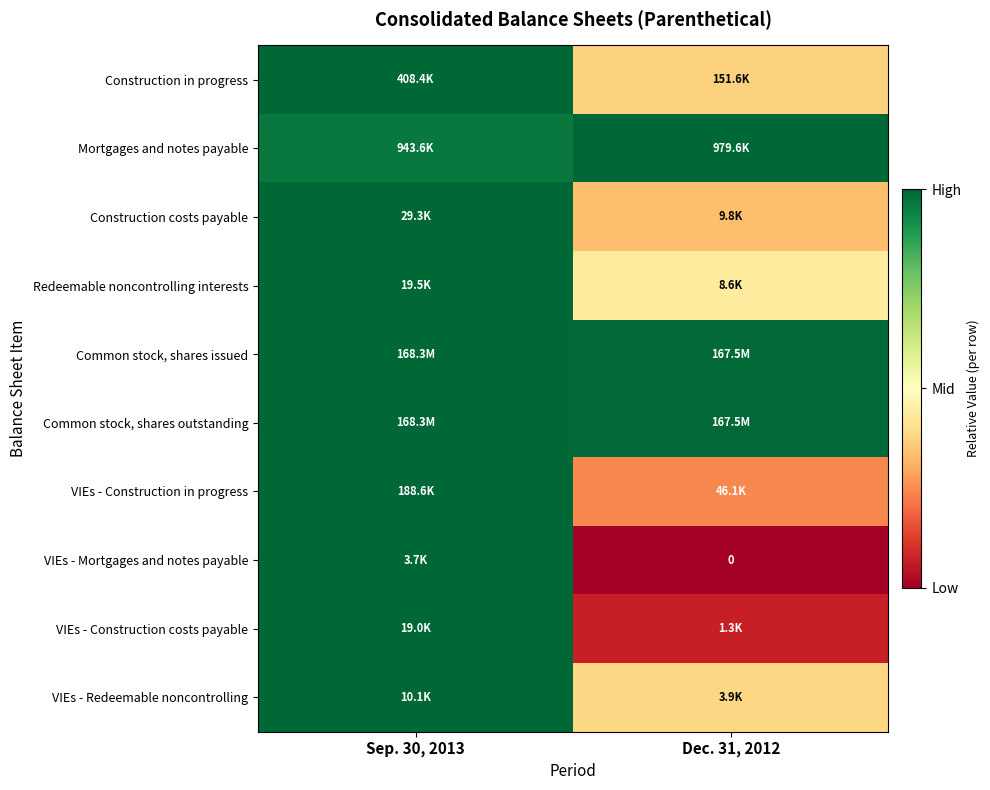

Which has a higher value, Dec. 31, 2012 or Sep. 30, 2013?

Sep. 30, 2013